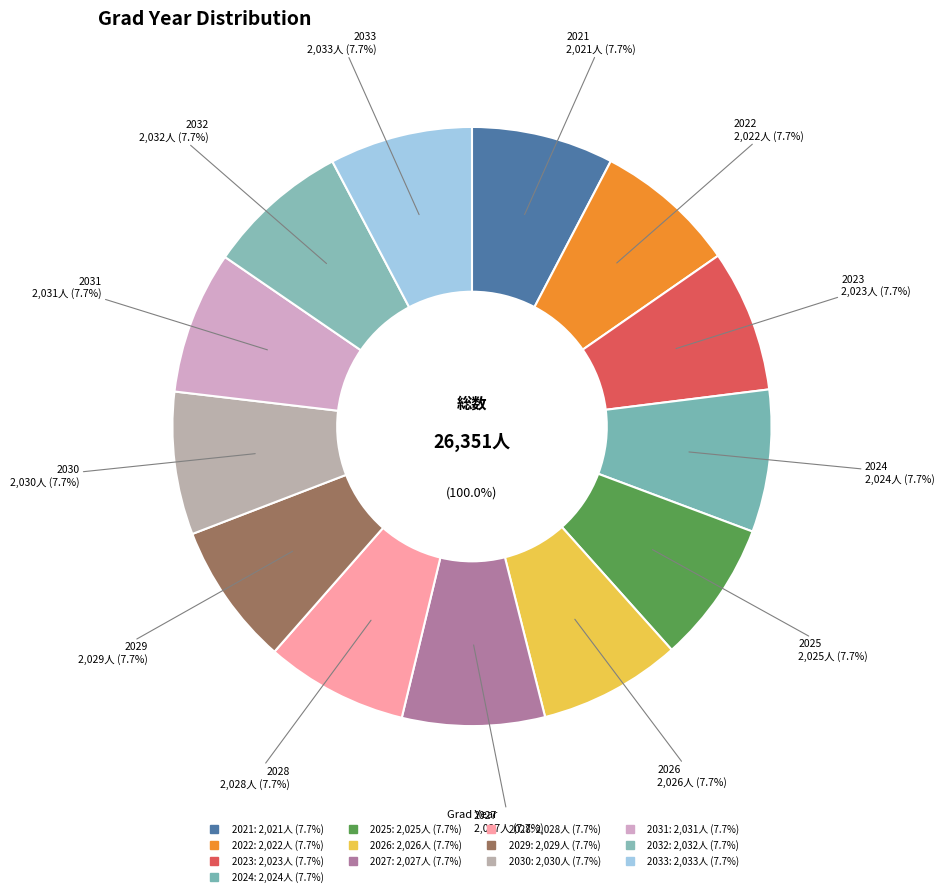

Which has a higher value, 2022 or 2026?

2026